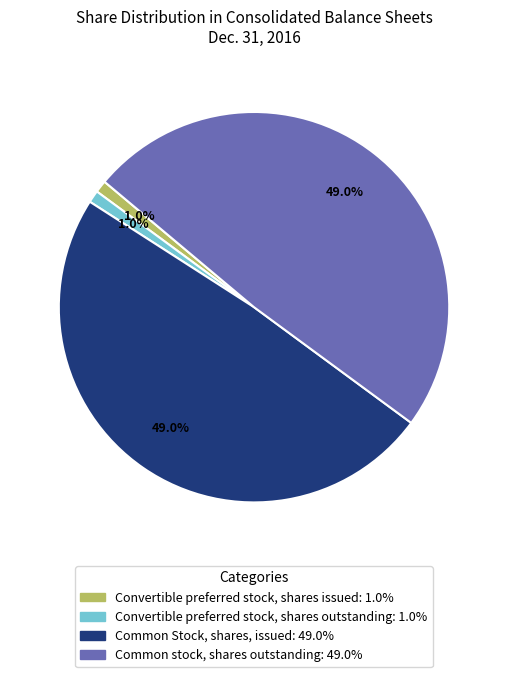

Does Common stock, shares outstanding represent more than half of the total?

No